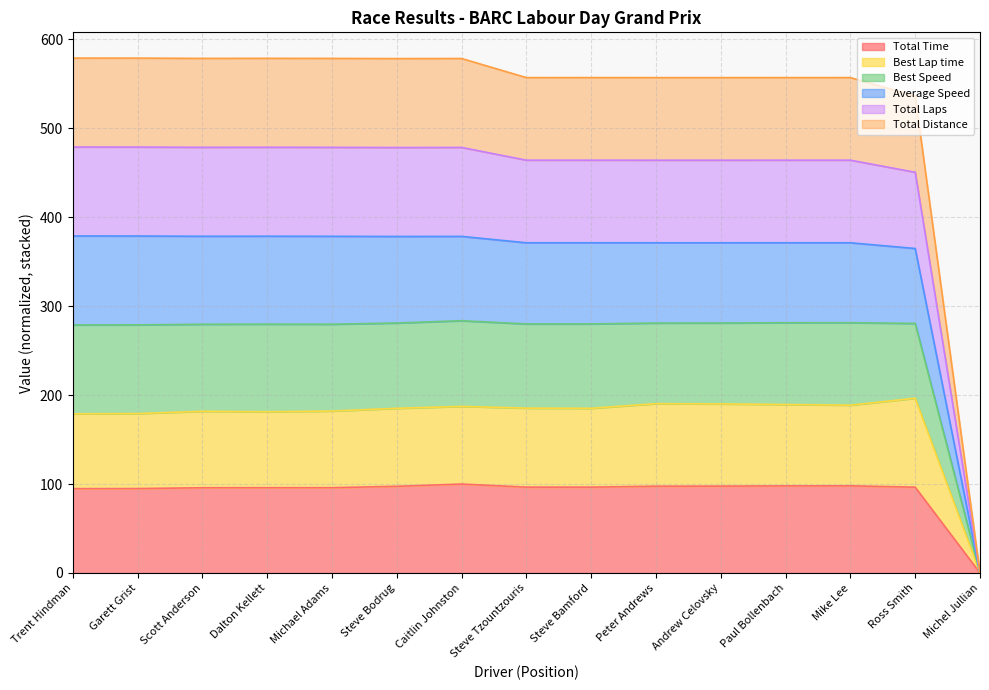

Does the chart have visible grid lines?

Yes